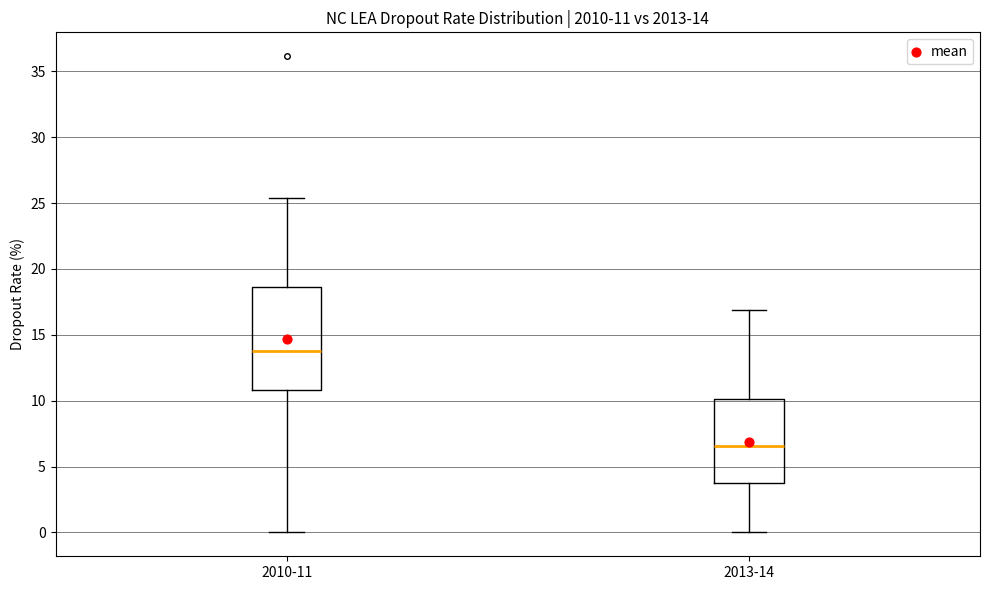

Which box has the lowest median line?

2013-14